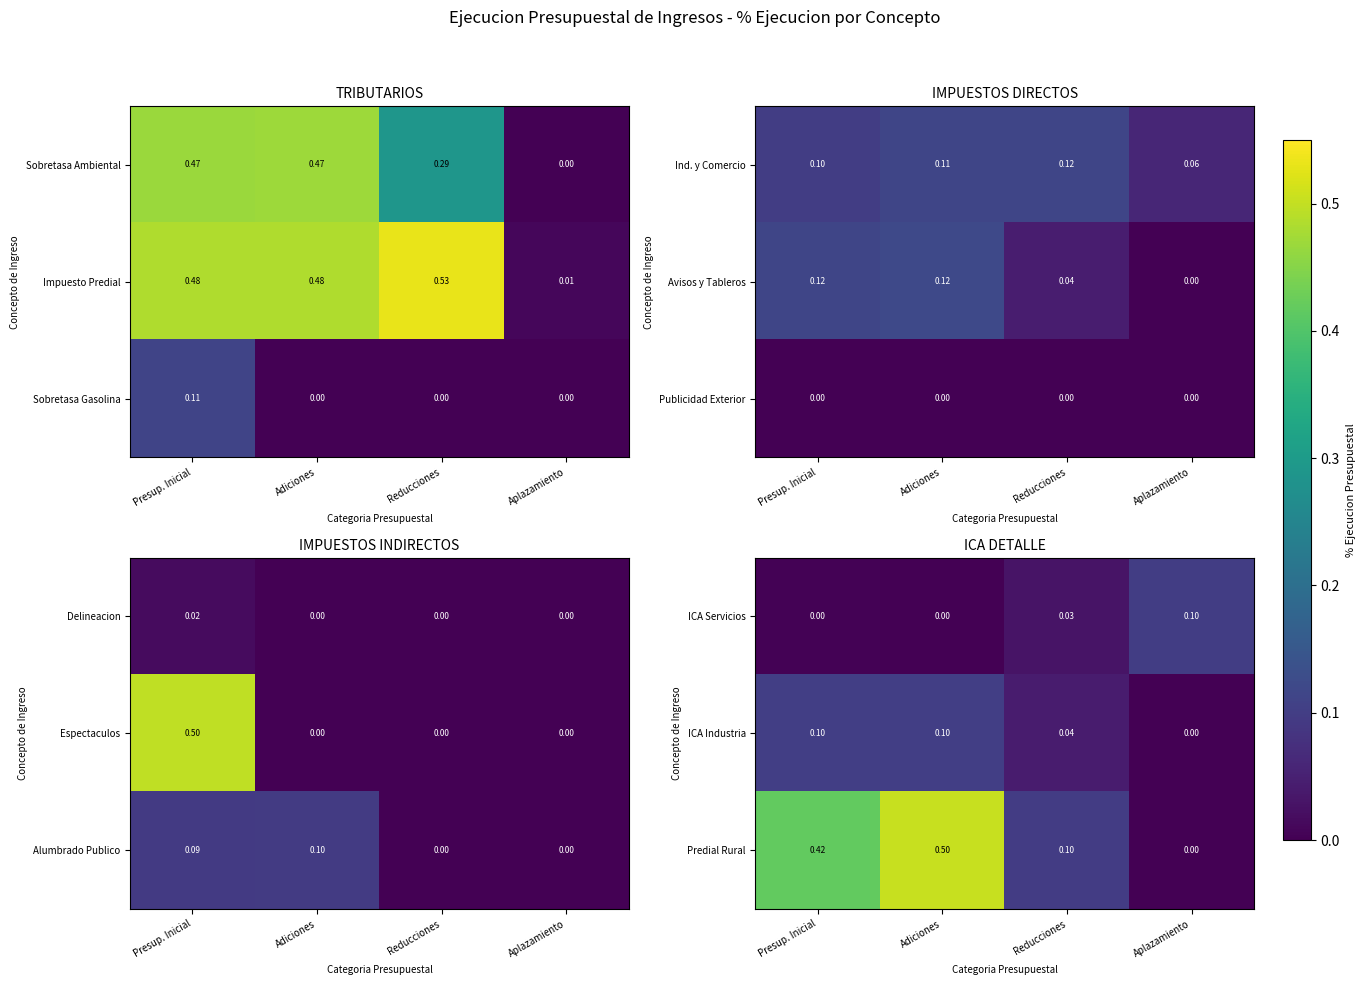

At which label does Predial Rural reach its peak?

Adiciones